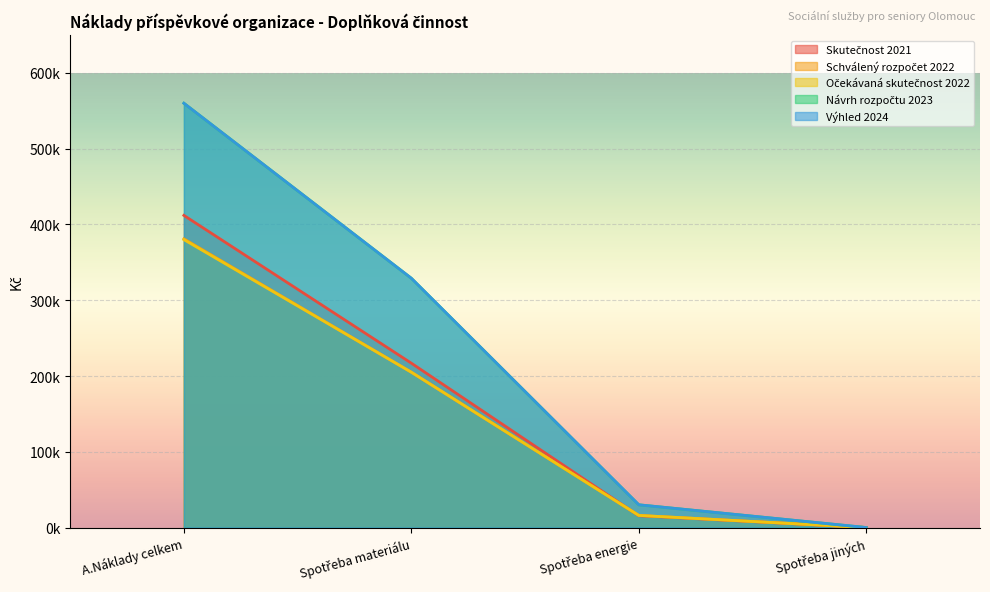

At which label does Návrh rozpočtu 2023 first exceed 30000?

A.Náklady celkem